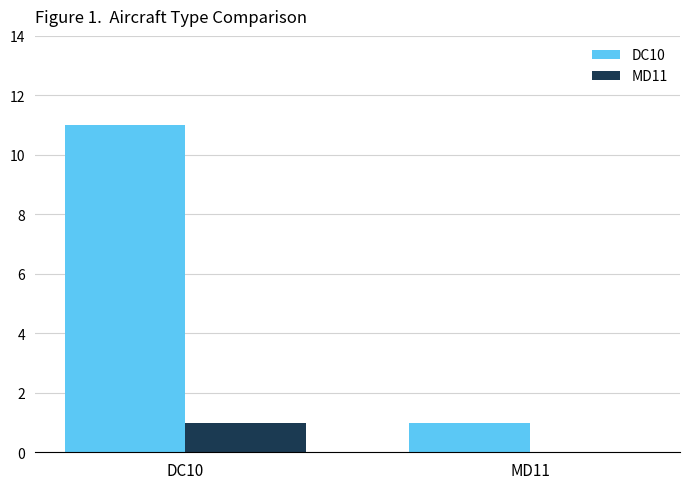

True or false: DC10 has a value of 11 at DC10.

True